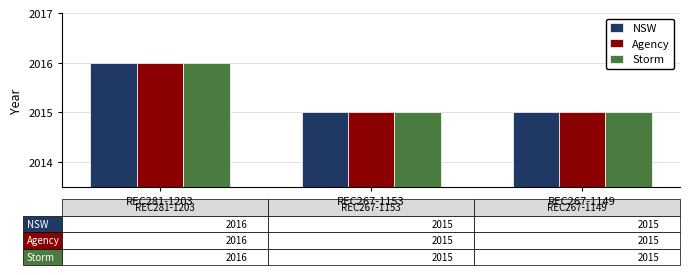

What is the highest value of the Agency series?

2016